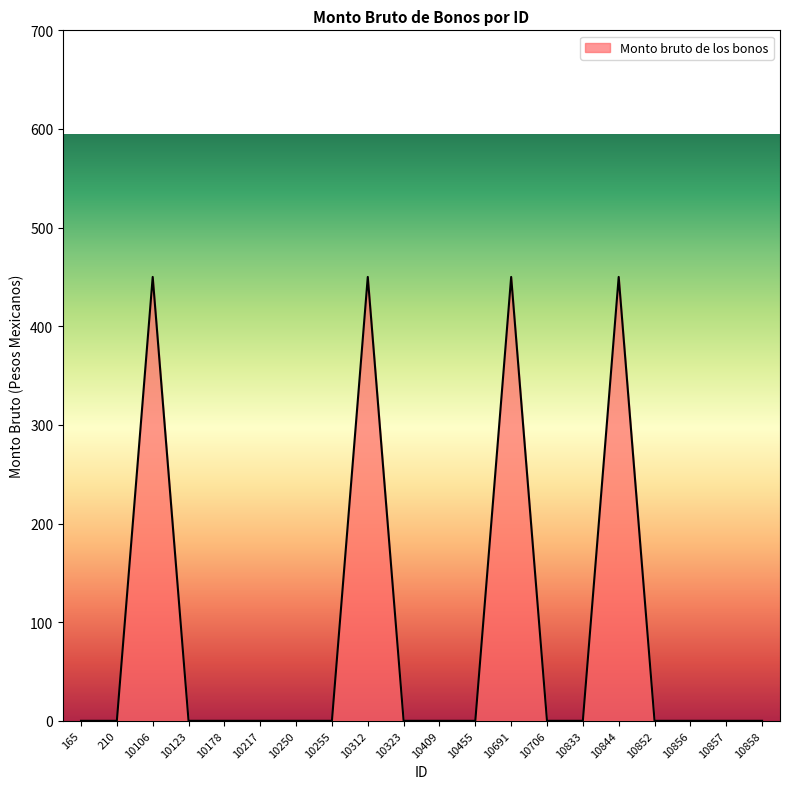

What is the change in value from 10255 to 10312?

+450